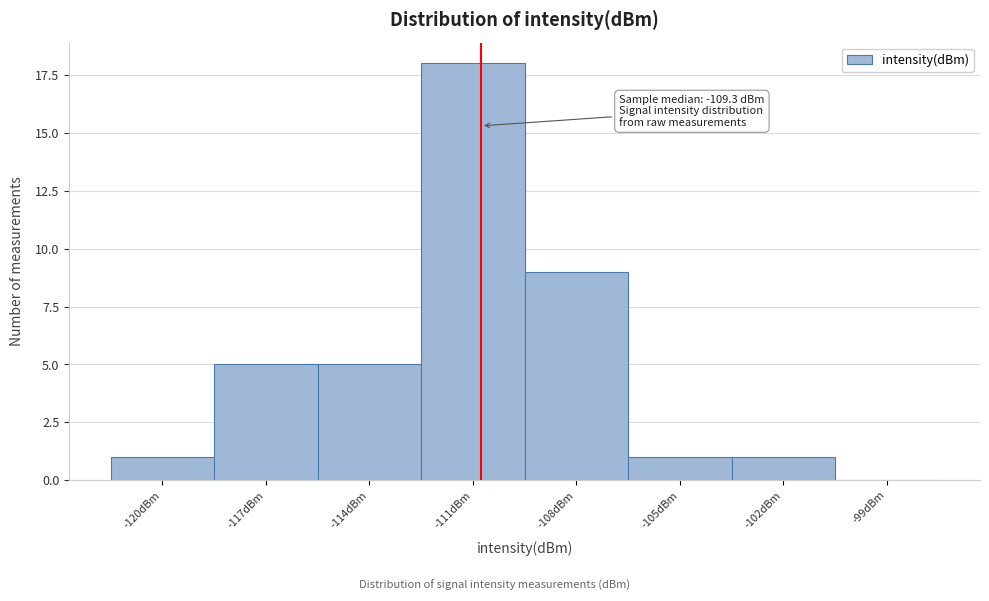

Reading left to right, list all the values displayed in this chart.

-120dBm=1	-117dBm=5	-114dBm=5	-111dBm=18	-108dBm=9	-105dBm=1	-102dBm=1	-99dBm=0